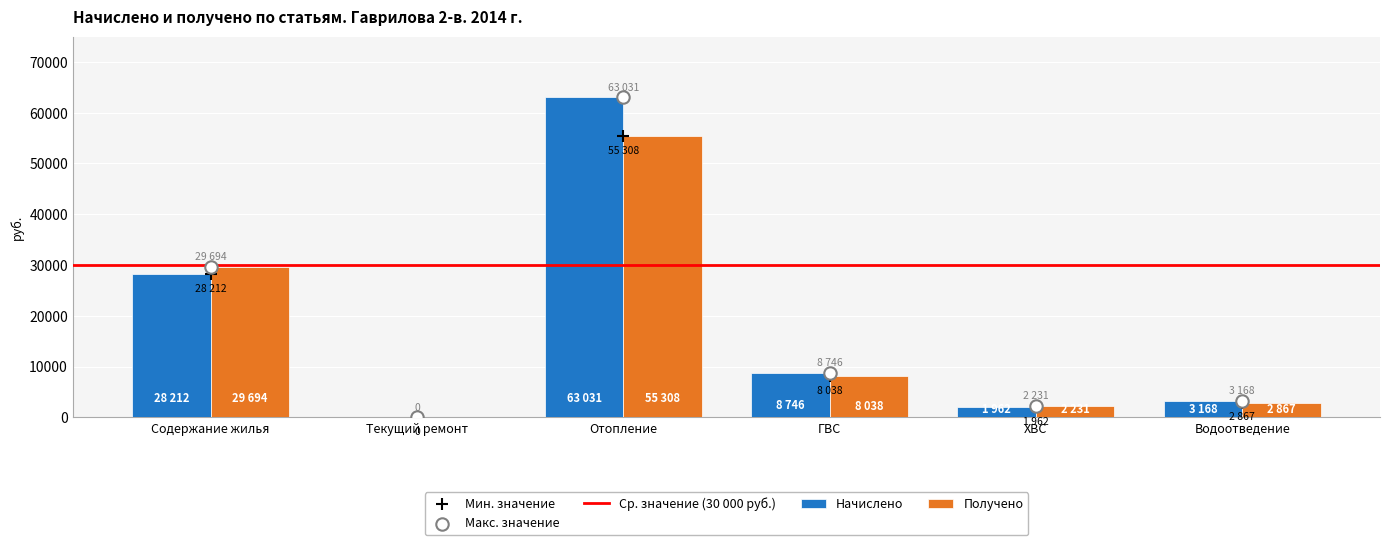

Which series reaches the maximum Y coordinate?

Начислено